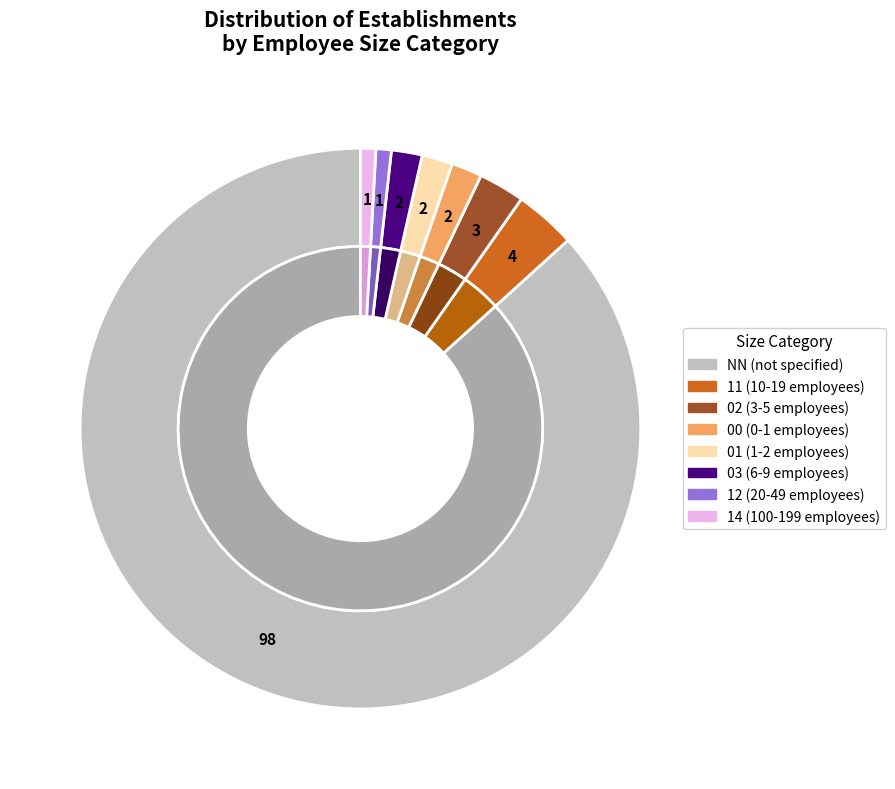

Does NN represent more than half of the total?

Yes